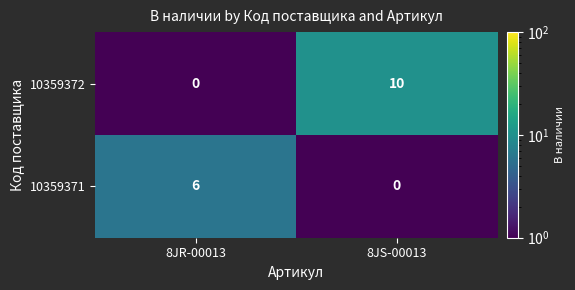

What is the sum of all 10359371 values?

6